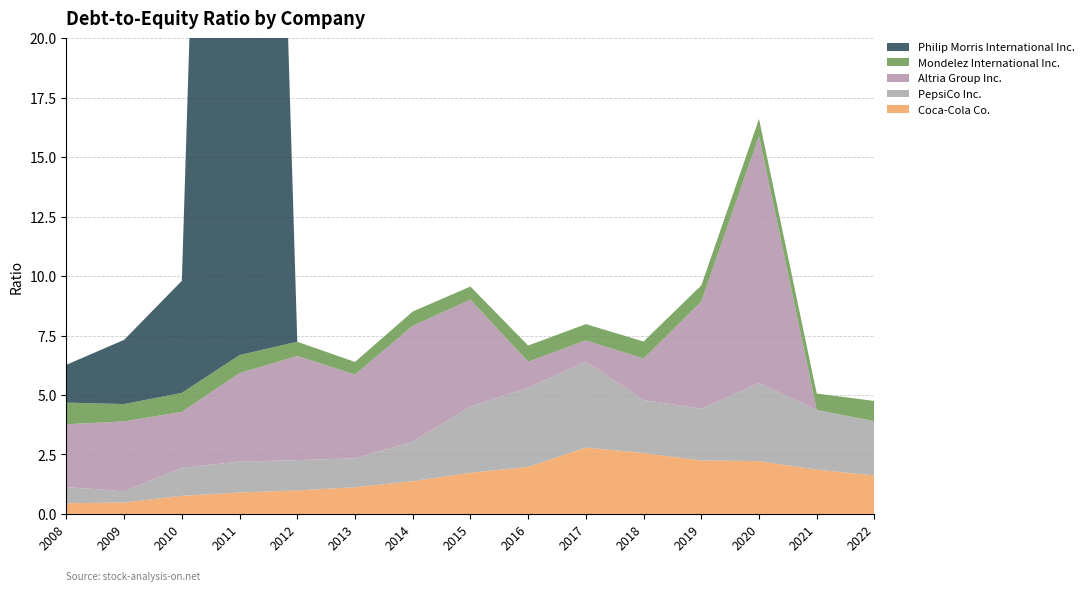

Reading left to right, extract all data points from this chart.

Coca-Cola Co.: 0.5	0.5	0.8	0.9	1.0	1.1	1.4	1.7	2.0	2.8	2.6	2.2	2.2	1.9	1.6
PepsiCo Inc.: 0.7	0.5	1.2	1.3	1.3	1.2	1.7	2.8	3.3	3.6	2.2	2.2	3.3	2.5	2.3
Altria Group Inc.: 2.6	2.9	2.4	3.7	4.4	3.5	4.9	4.5	1.1	0.9	1.7	4.5	10.4	0.0	0.0
Mondelez International Inc.: 0.9	0.7	0.8	0.8	0.6	0.5	0.6	0.6	0.7	0.7	0.7	0.7	0.7	0.7	0.8
Philip Morris International Inc.: 1.6	2.7	4.7	81.0	0.0	0.0	0.0	0.0	0.0	0.0	0.0	0.0	0.0	0.0	0.0